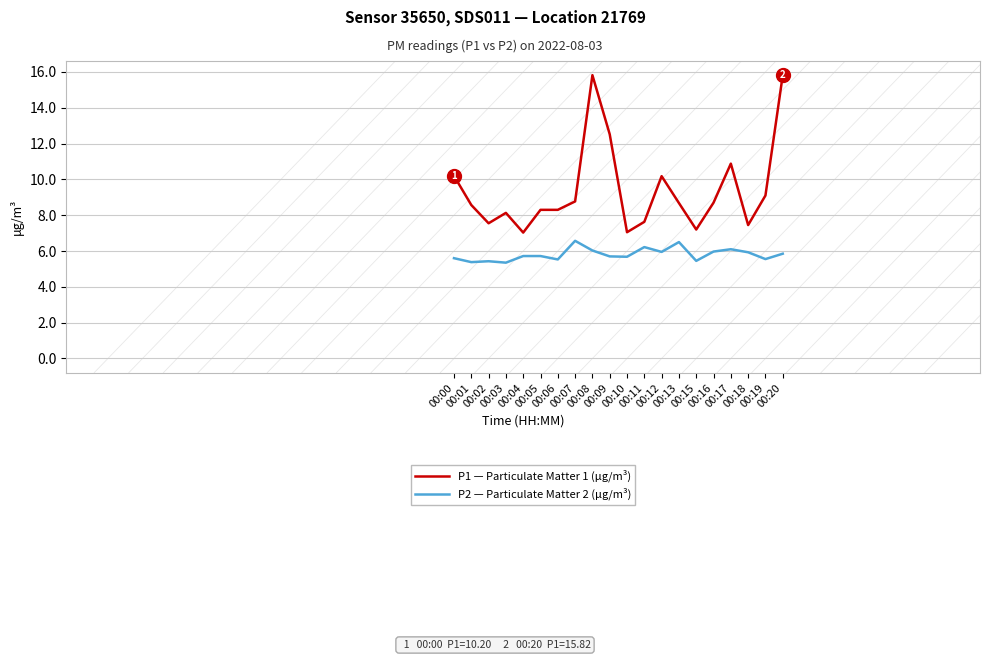

What is the total value across all series at 00:09?

18.2